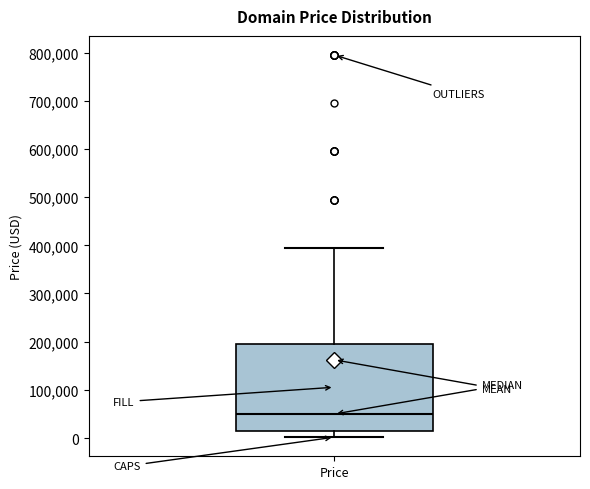

Read this box plot against the y-axis: the position of the median line, the range covered by the box, and the ends of both whiskers. The values are not printed on the chart, so give them approximately, as read against the axis.

median 50000, box 10000 to 200000, whiskers 0 to 390000